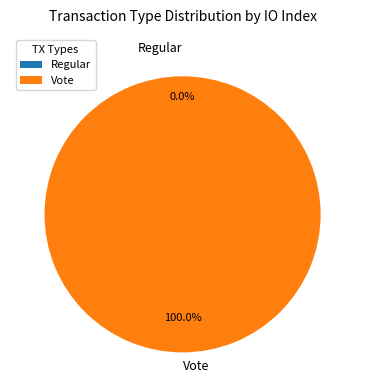

Is it true that Regular is 0% of the pie?

True